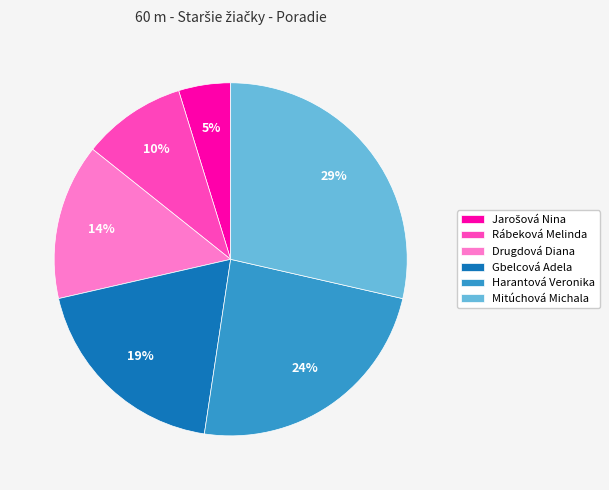

To the nearest percent, what is the difference between the largest and smallest slice percentages?

24%